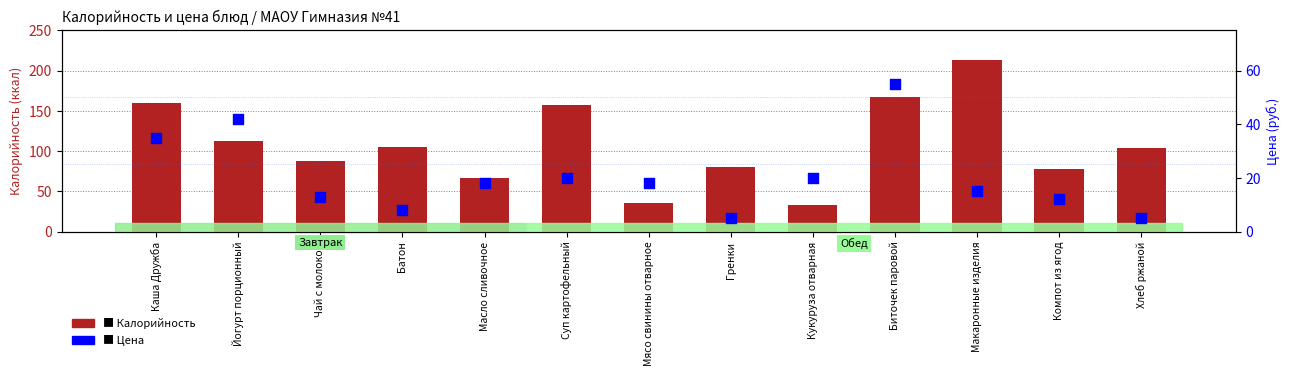

What are all the series names shown in the legend?

Калорийность, Цена